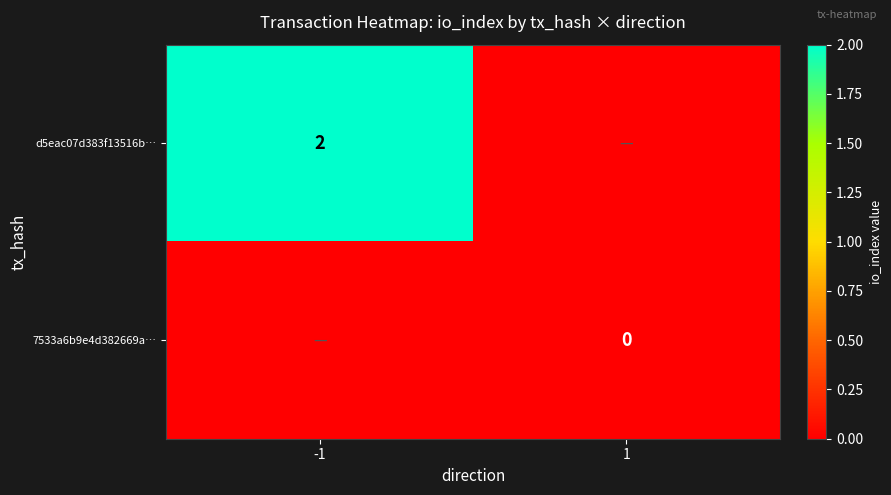

Is the value of 7533a6b9e4d382669a… at 1 greater than the value of d5eac07d383f13516b… at -1?

No